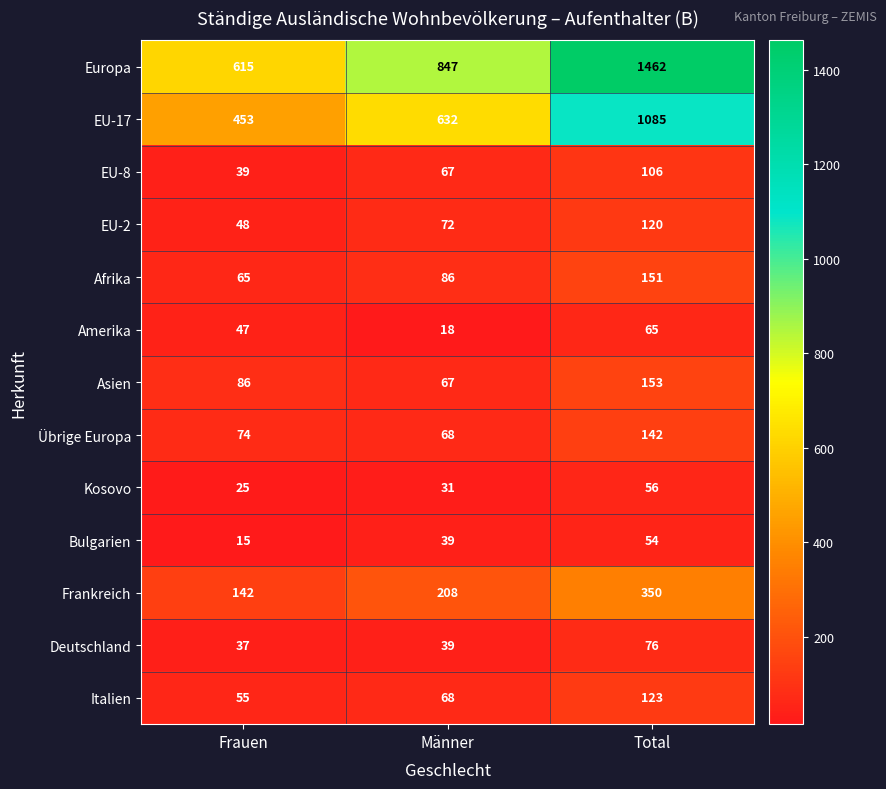

What is the spread (max minus min) of values at Männer?

829